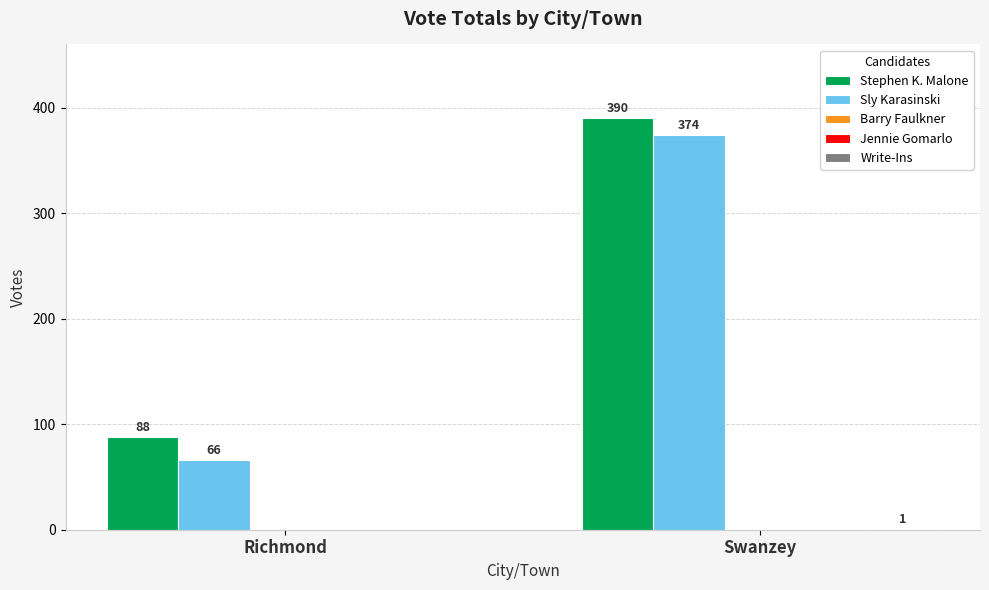

Which series has the largest total across all categories?

Stephen K. Malone